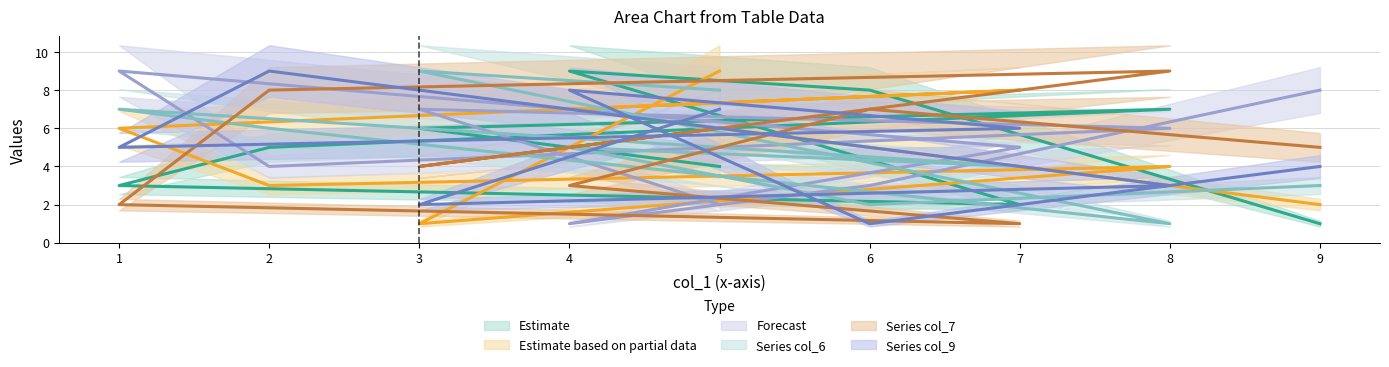

The col_2 series shows 2 at 9. True or false?

True